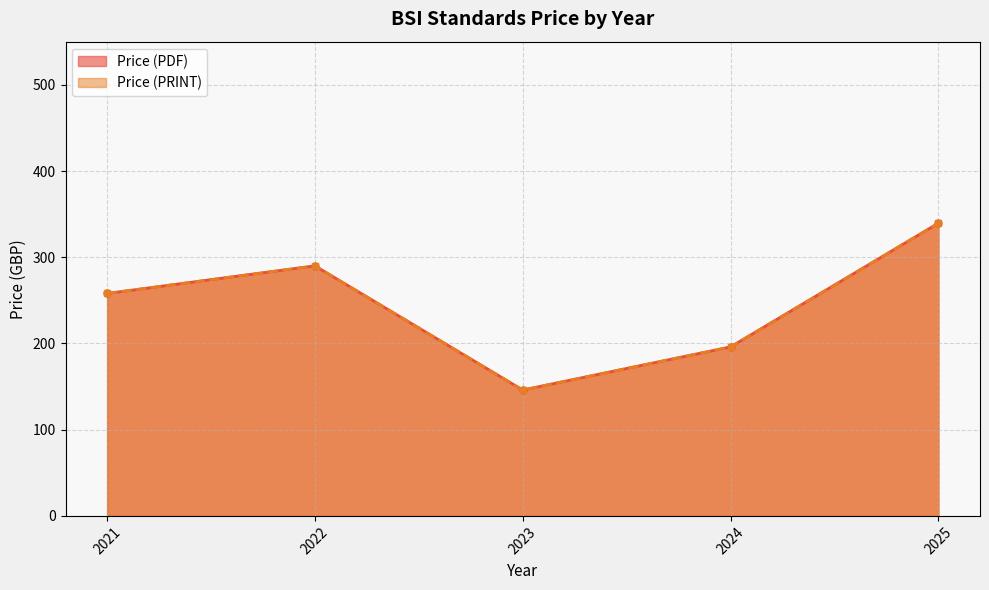

Which category has the highest value in the Price (PDF) series?

2025